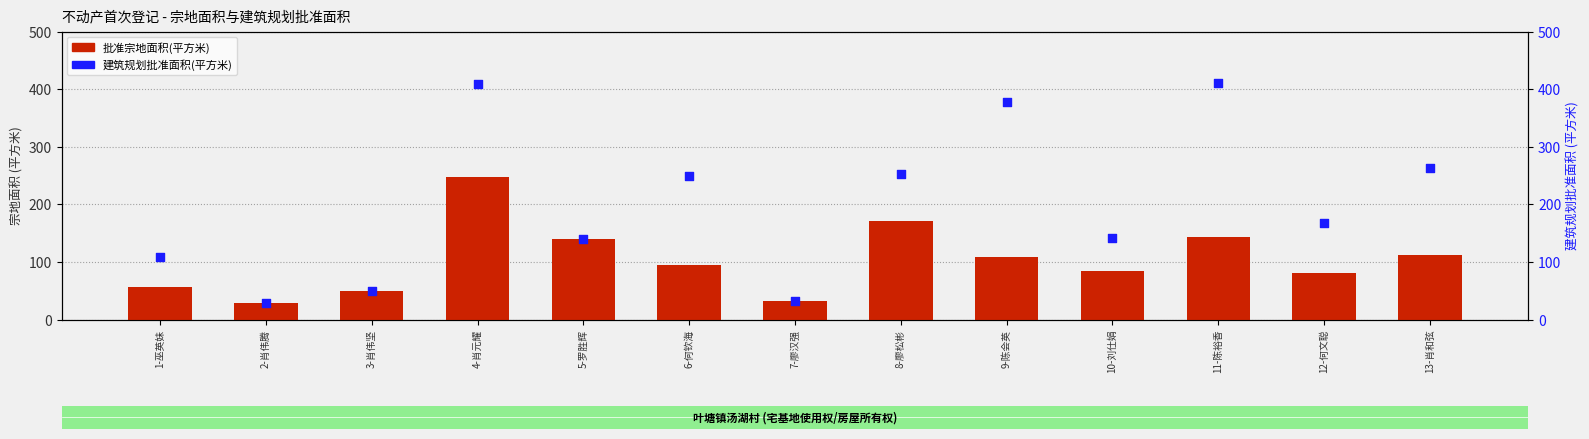

Which series has the widest spread of Y values?

建筑规划批准面积(平方米)